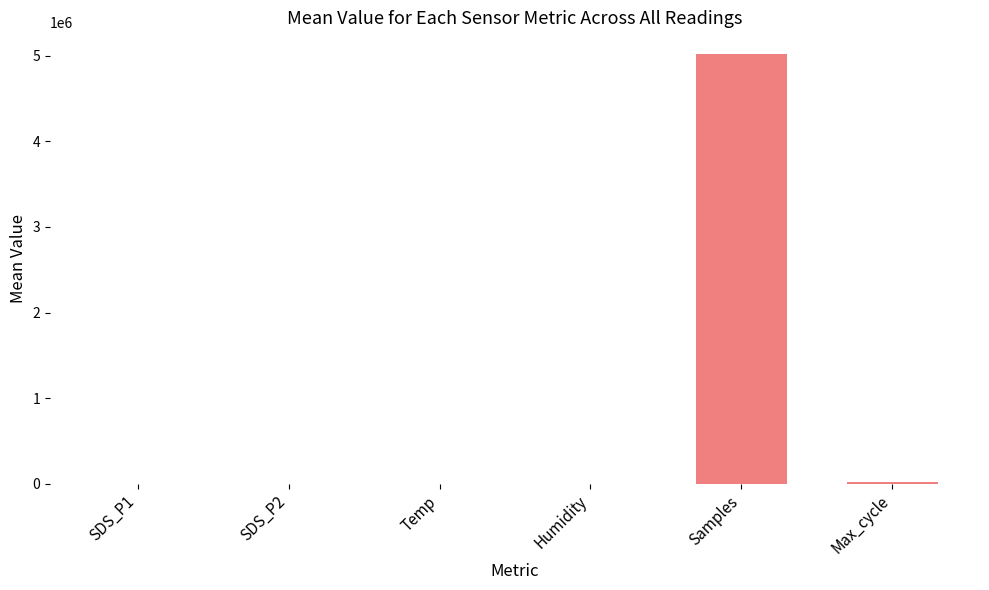

Count the number of values greater than 96.

3